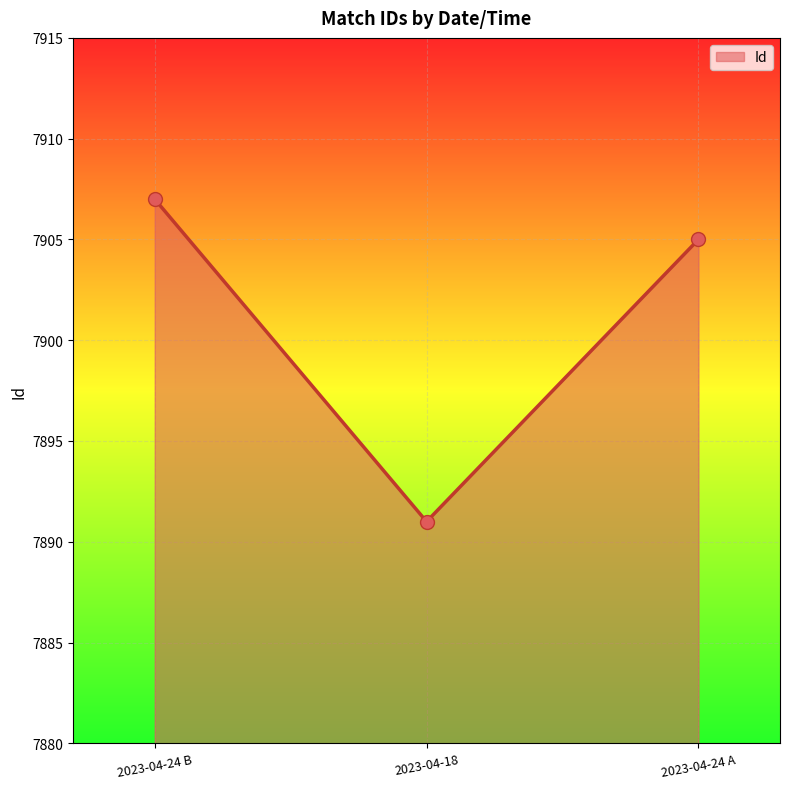

Reading left to right, list all the values displayed in this chart.

2023-04-24 B=7907	2023-04-18=7891	2023-04-24 A=7905